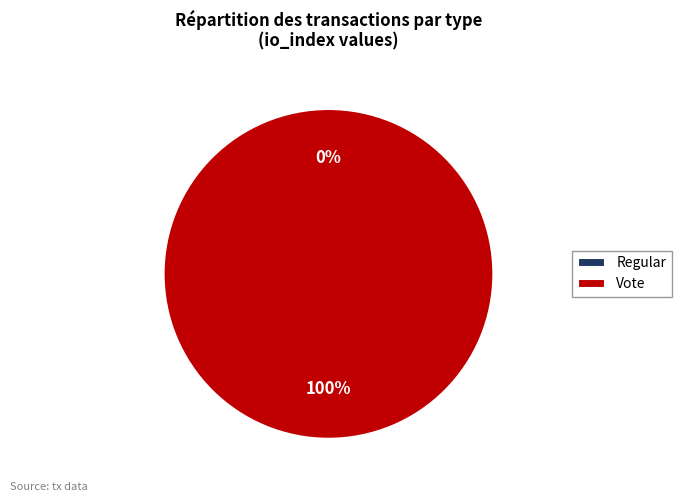

What is the change in value from Regular to Vote?

+2